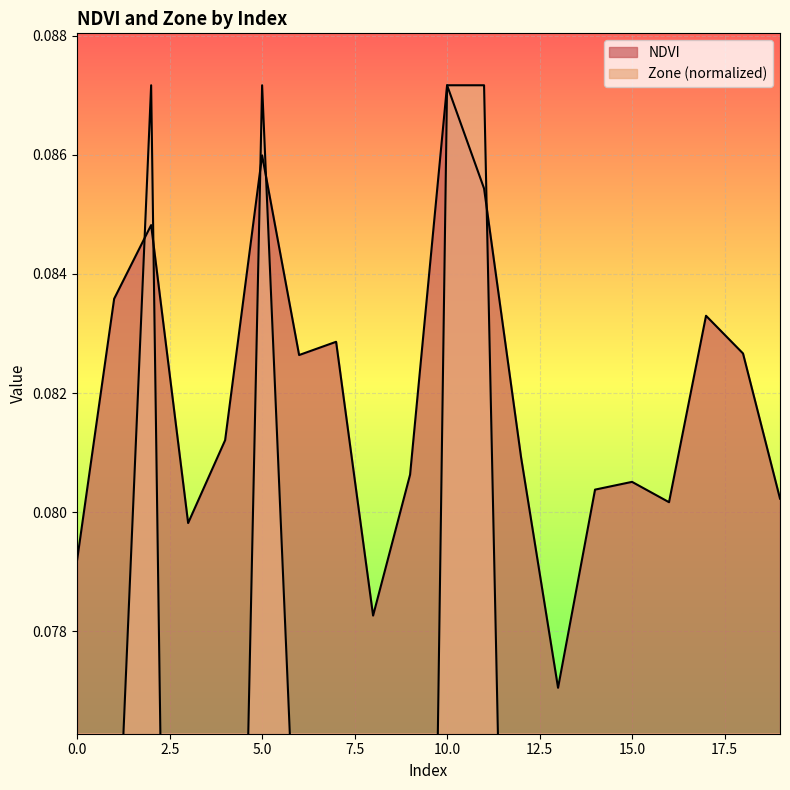

What is the maximum value shown in the chart?

0.1